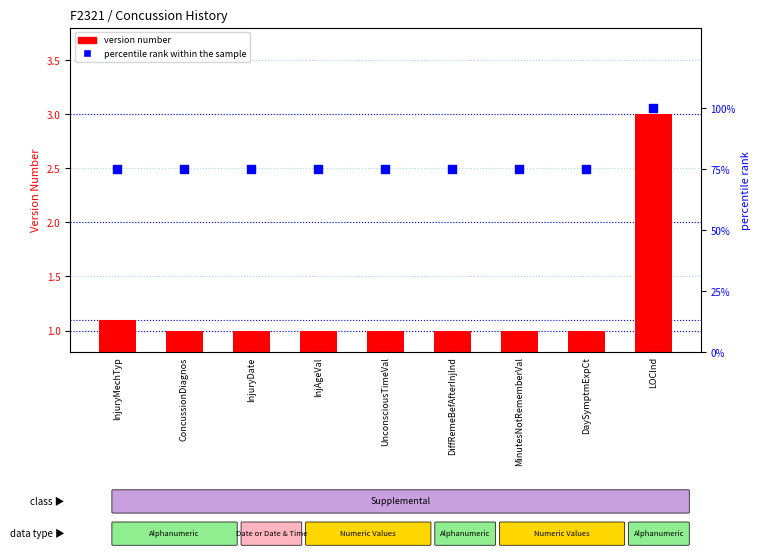

Which series contains the highest Y value?

percentile rank within the sample